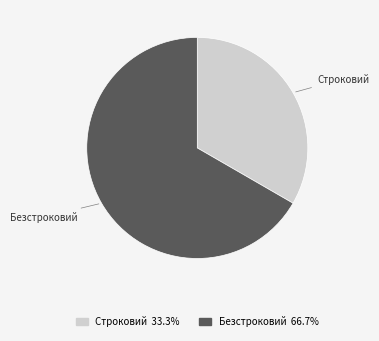

Which slice represents more than half of the pie?

Безстроковий